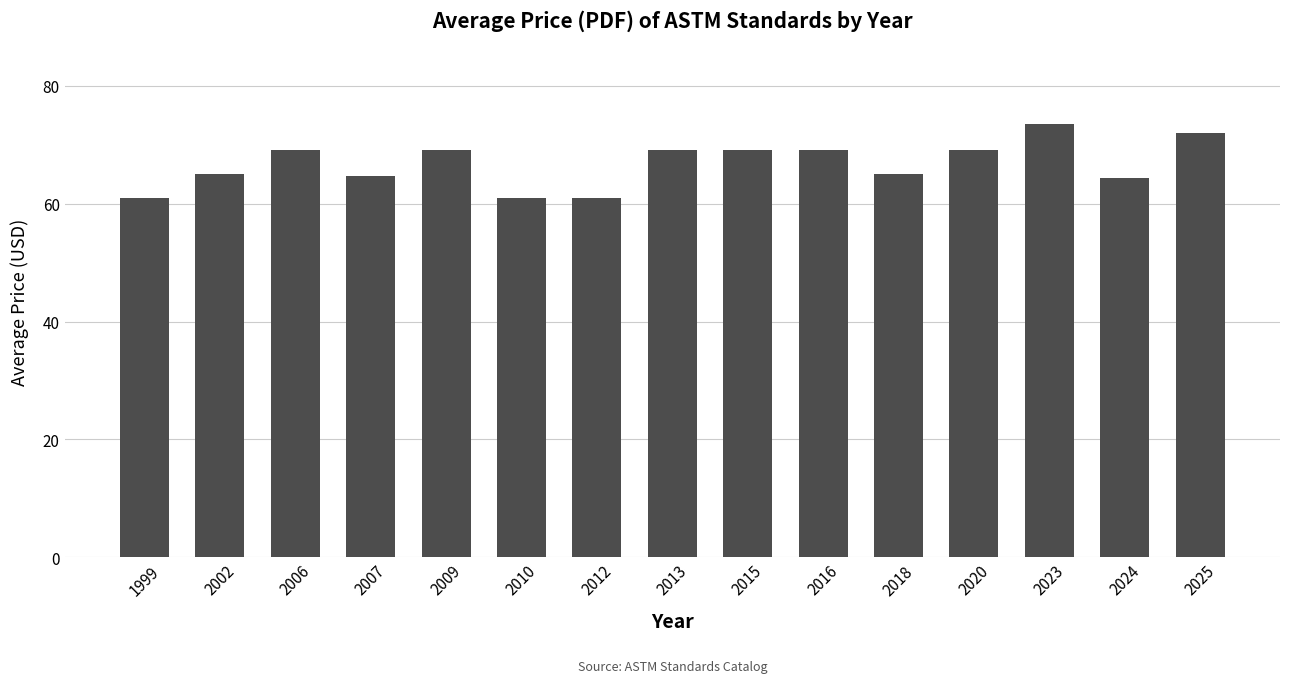

What is the value of the 7th bar from the left?

61.0